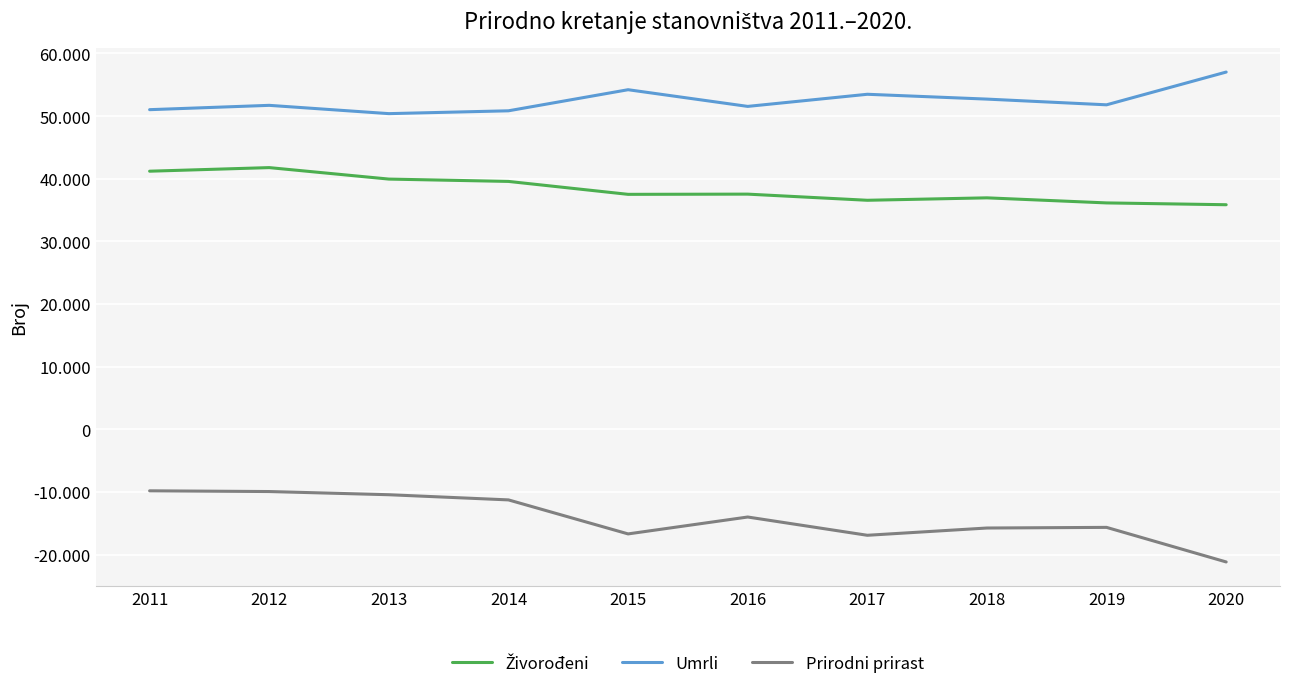

True or false: Prirodni prirast has a value of -2321 at 2012.

False